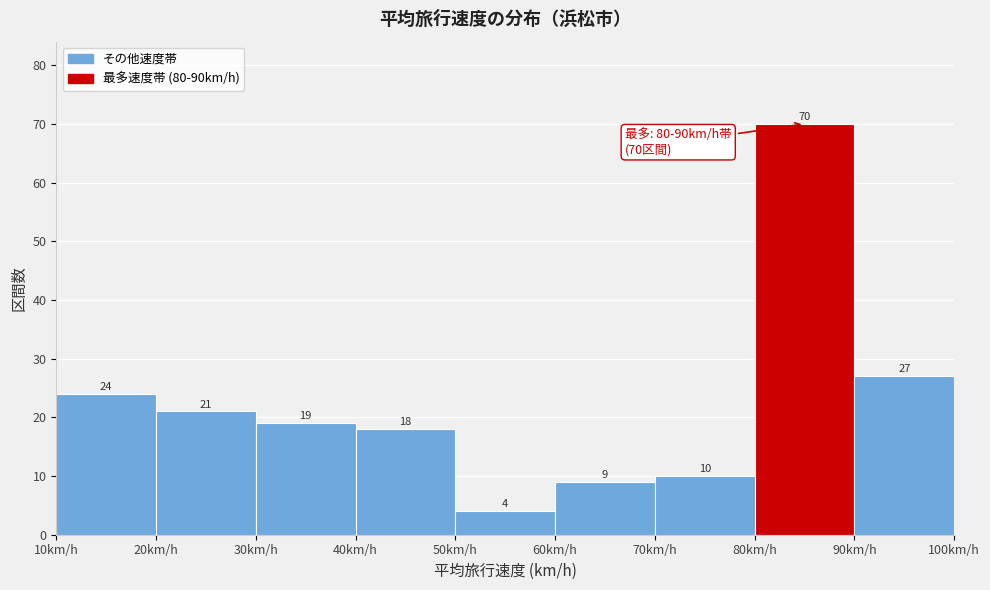

Reading left to right, list every bar in this chart as the range it spans on the x-axis followed by its height.

10 to 20: 24
20 to 30: 21
30 to 40: 19
40 to 50: 18
50 to 60: 4
60 to 70: 9
70 to 80: 10
80 to 90: 70
90 to 100: 27